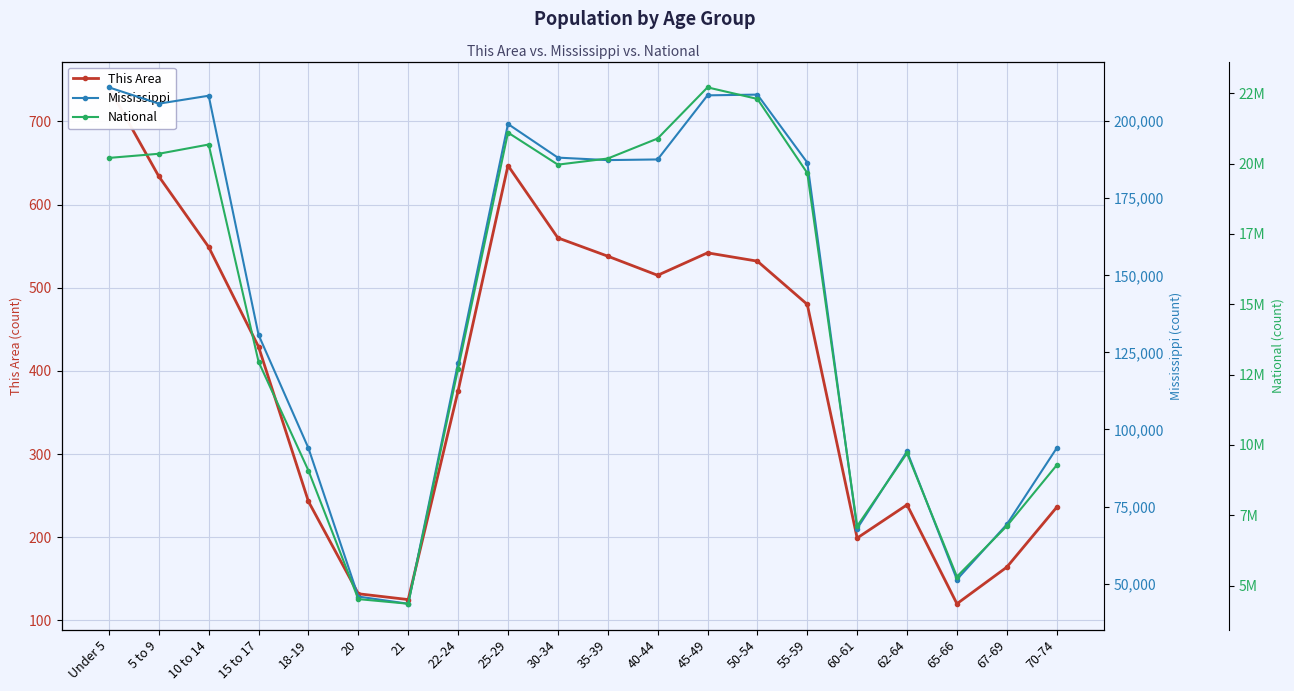

Does the chart display data point markers on the line(s)?

Yes